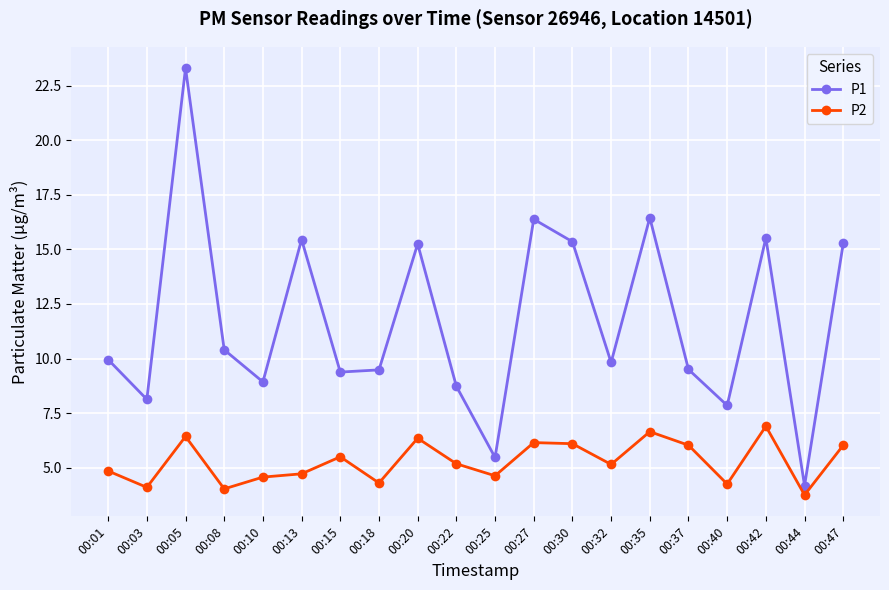

What is the maximum value for P2?

6.9